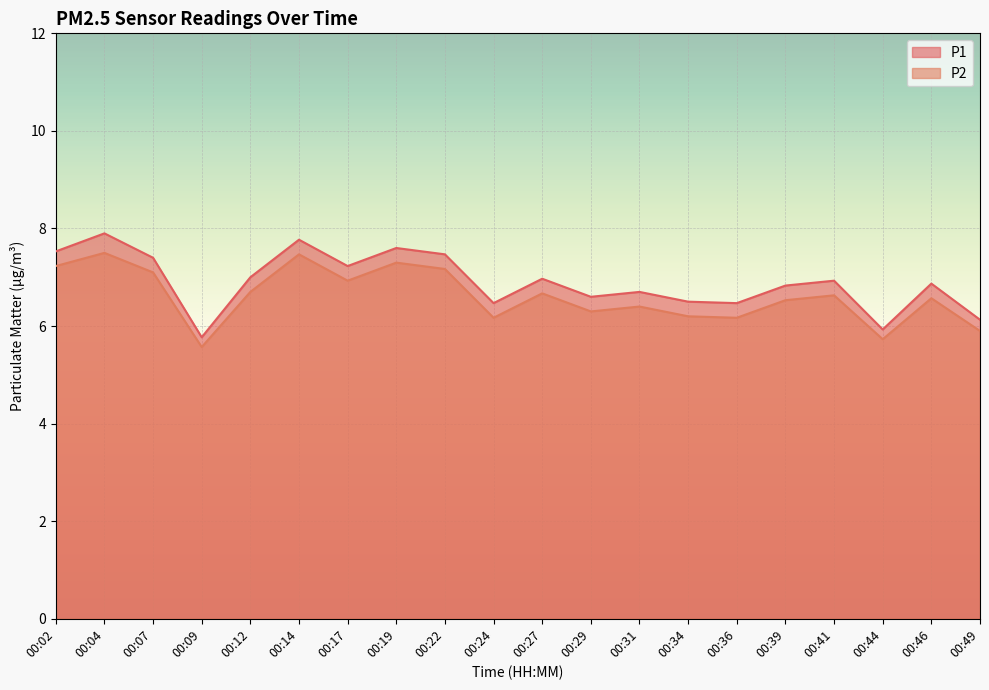

True or false: P1 and P2 intersect in this chart.

False